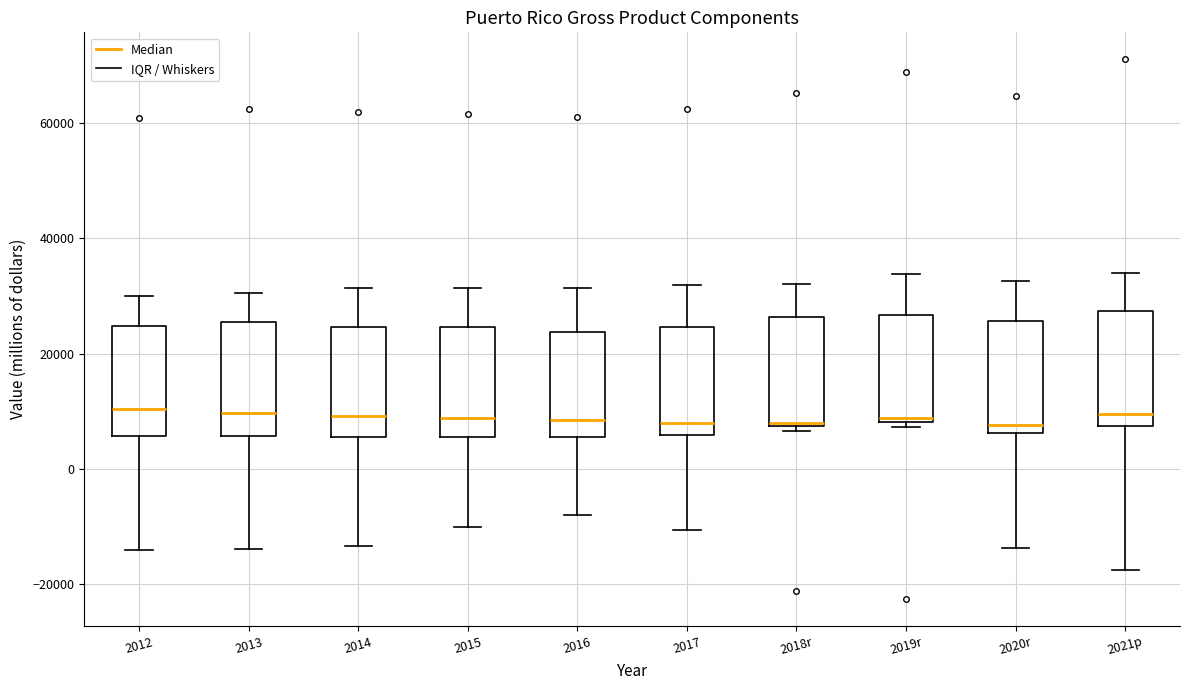

Where does the lower whisker of the box for 2020r end on the y-axis? The values are not printed on the chart, so give them approximately, as read against the axis.

-14000